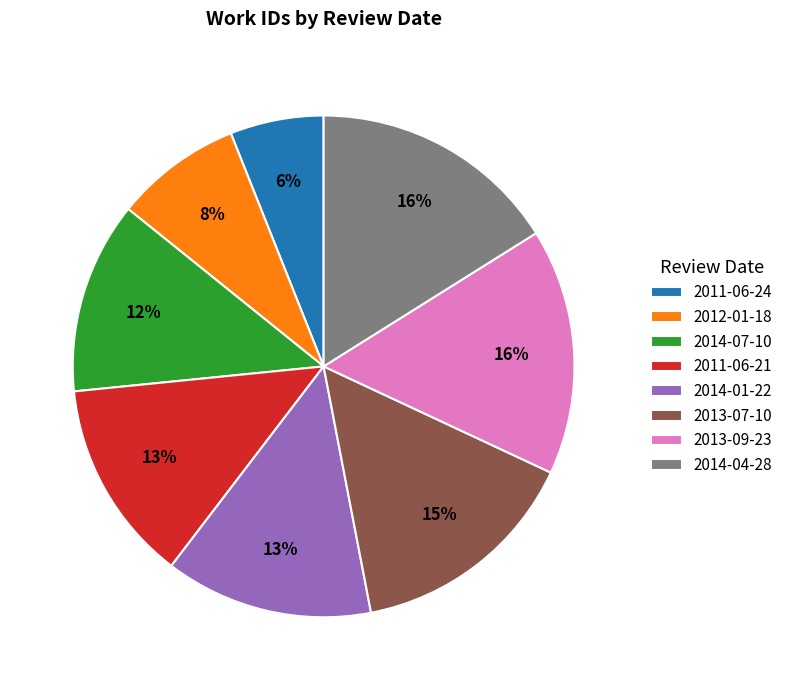

Count the number of slices in the pie.

8